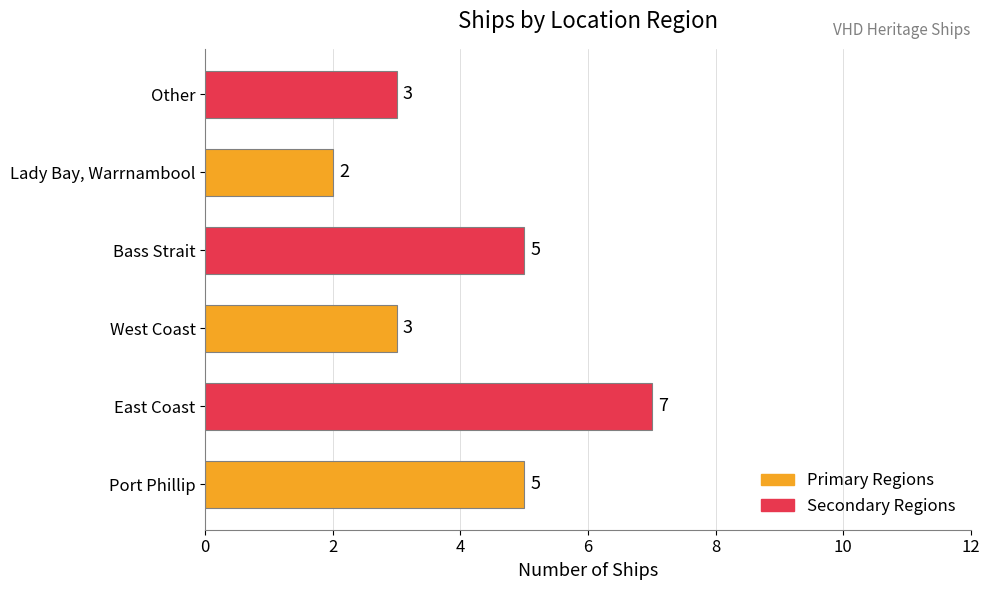

What is the difference between the maximum and second lowest values?

4